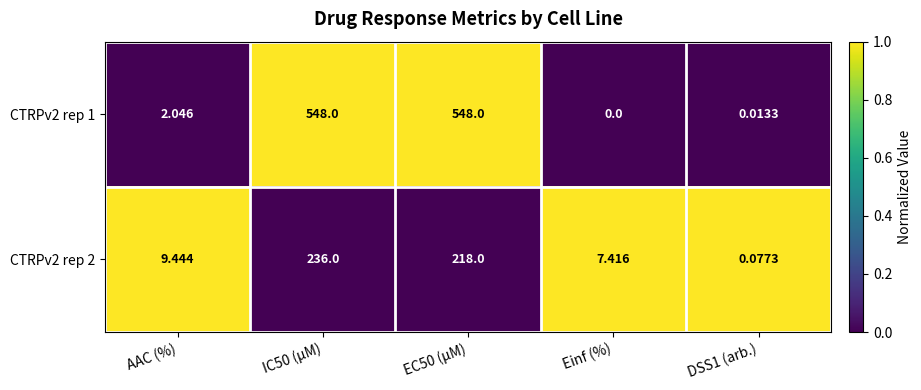

At which category does the chart reach its minimum across all series?

Einf (%)